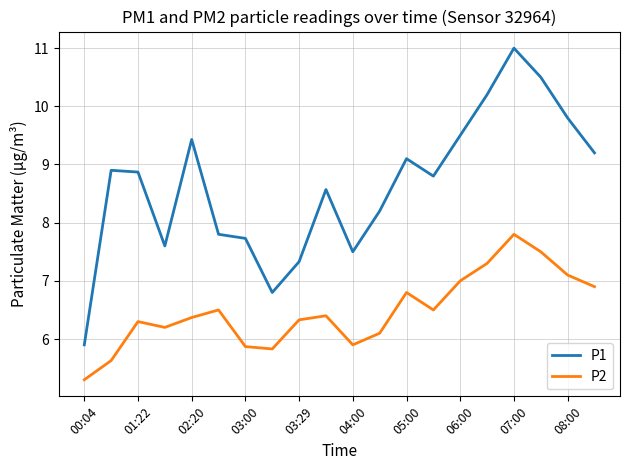

Which series has the widest spread of values?

P1